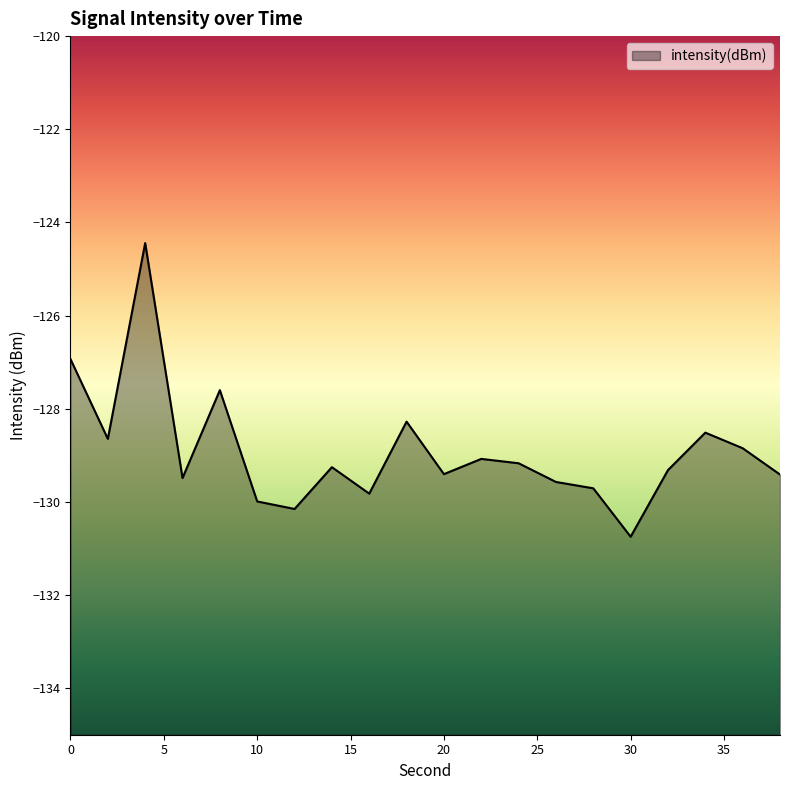

What is the value of the 9th point from the left?

-129.8